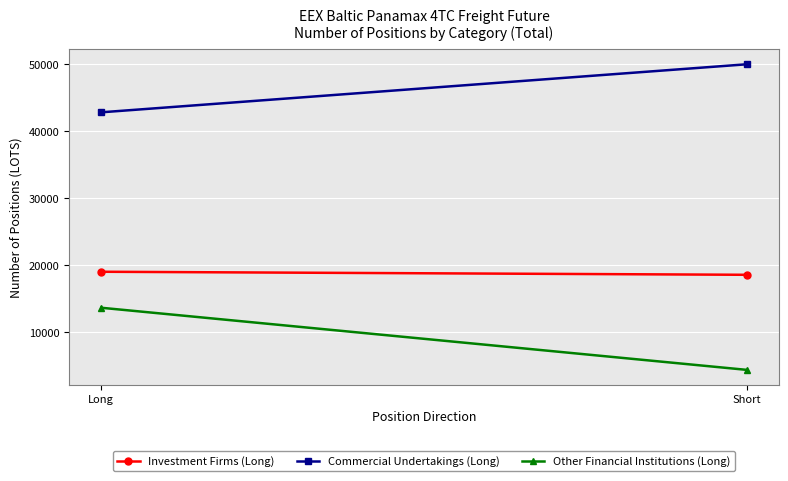

Rank the series by their average value, from lowest to highest.

Other Financial Institutions (Long), Investment Firms (Long), Commercial Undertakings (Long)